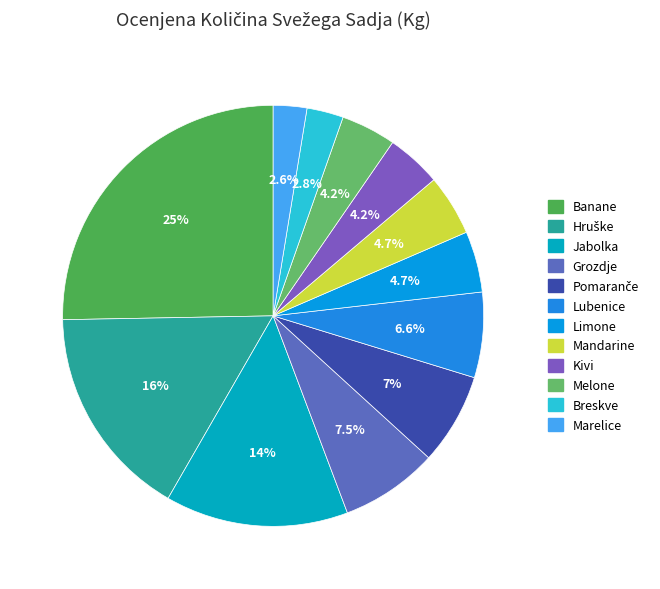

Is it true that Lubenice is 7% of the pie?

True